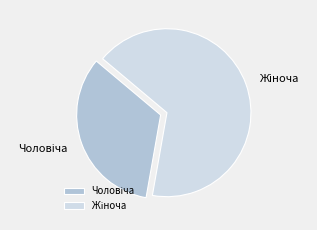

Is there any slice that represents more than half of the pie?

Yes